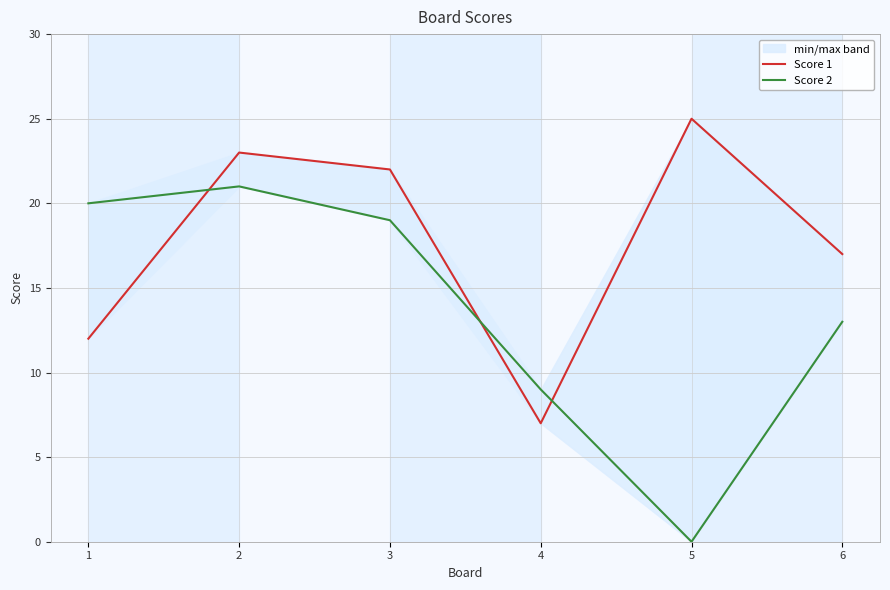

Rank the series by their maximum value, from lowest to highest.

Score 2, Score 1